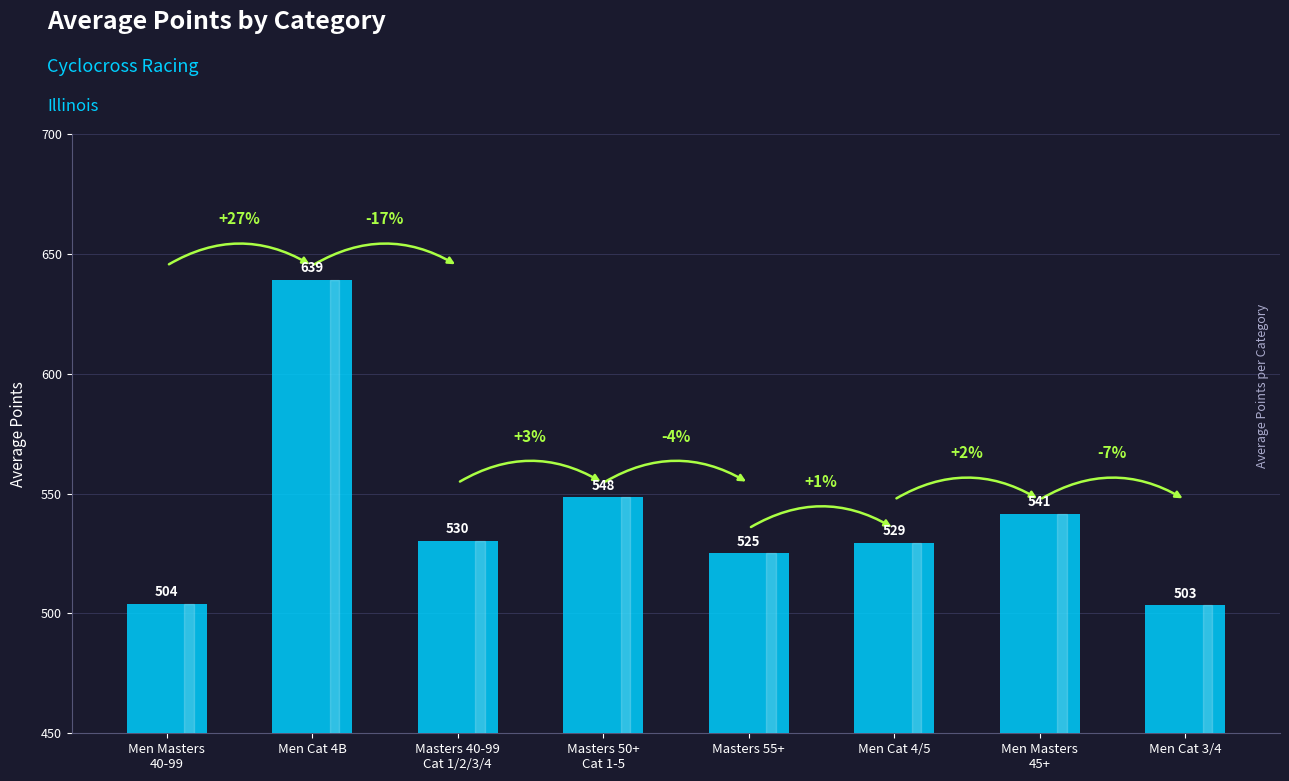

What is the label of the 3rd bar from the right?

Men Cat 4/5